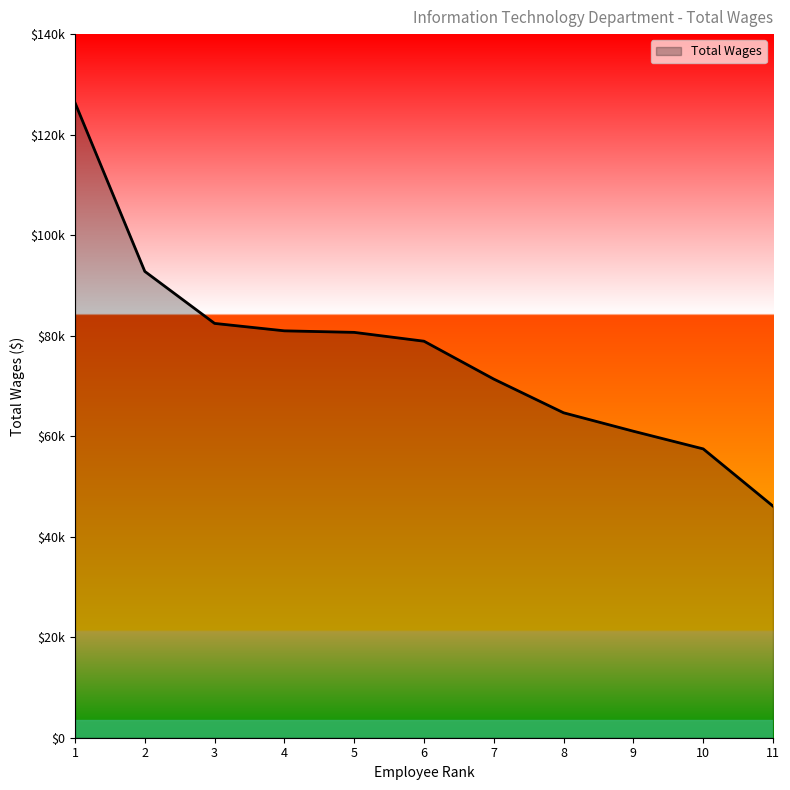

Does the chart have visible grid lines?

No